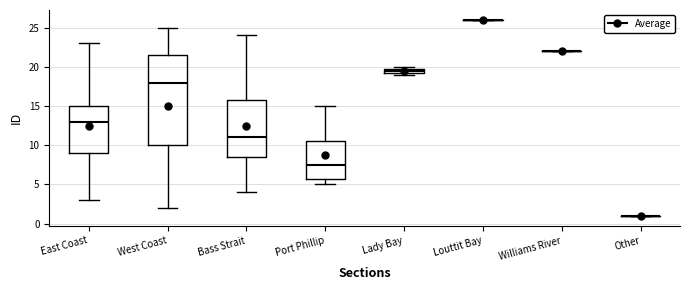

Comparing the boxes themselves (not the whiskers), which one is the tallest?

West Coast